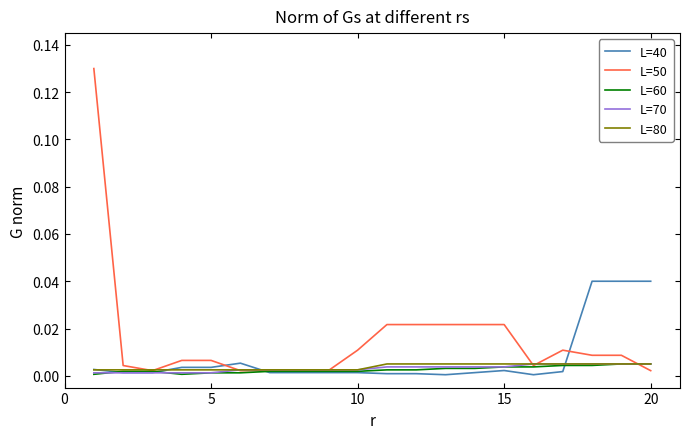

Which series has the largest range (max minus min)?

L=50